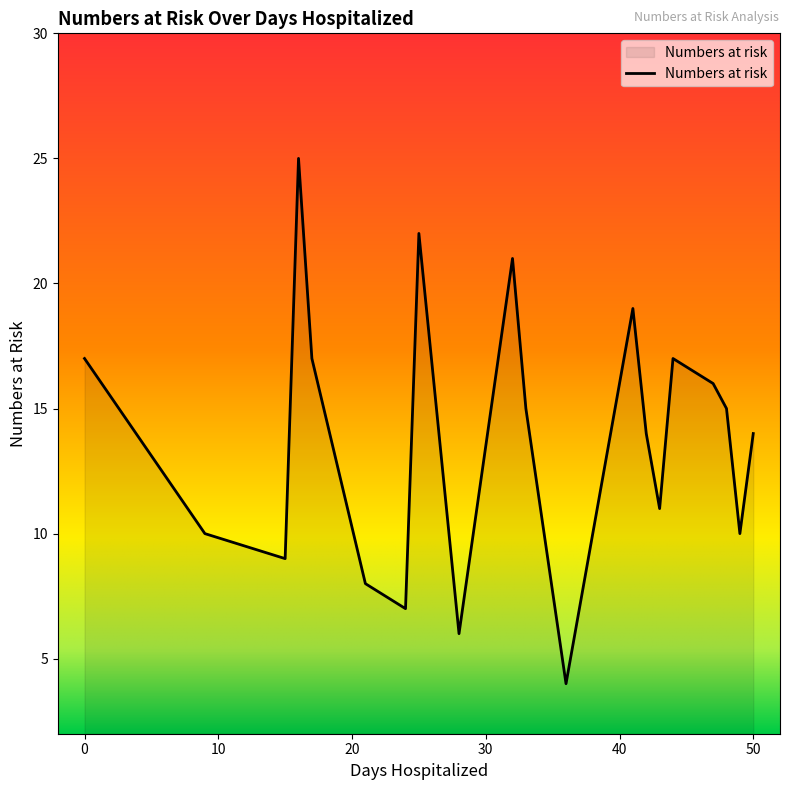

What is the difference between the maximum and minimum values?

21